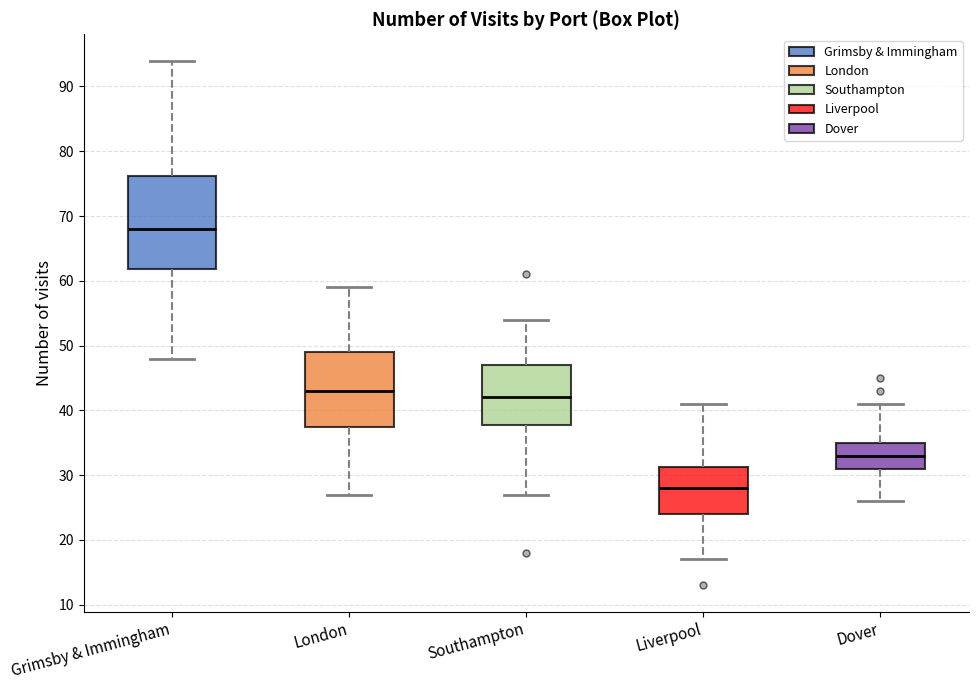

Where does the median line of the box for Dover sit on the y-axis? The values are not printed on the chart, so give them approximately, as read against the axis.

33